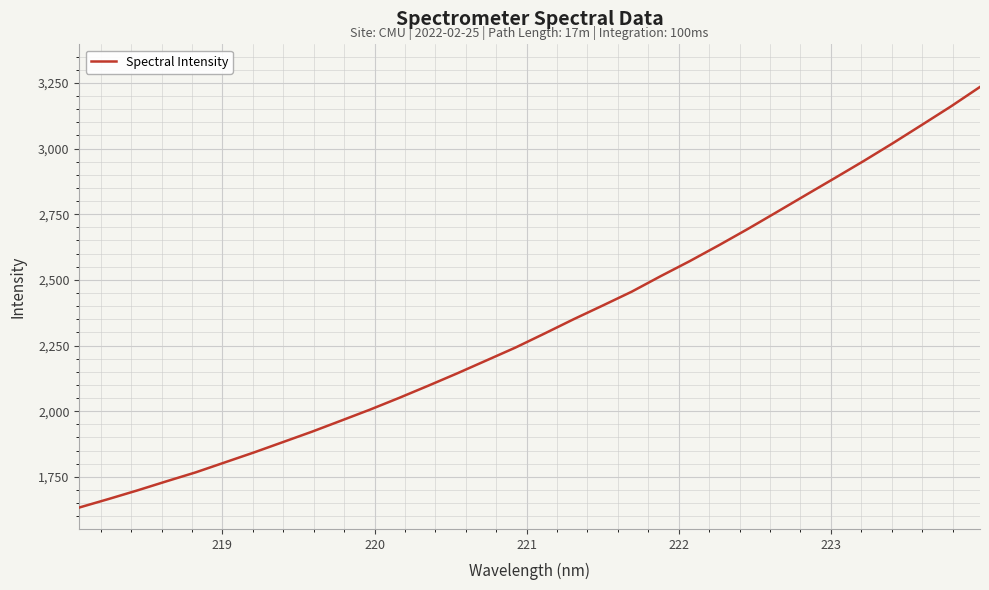

What is the greatest value displayed?

3234.7